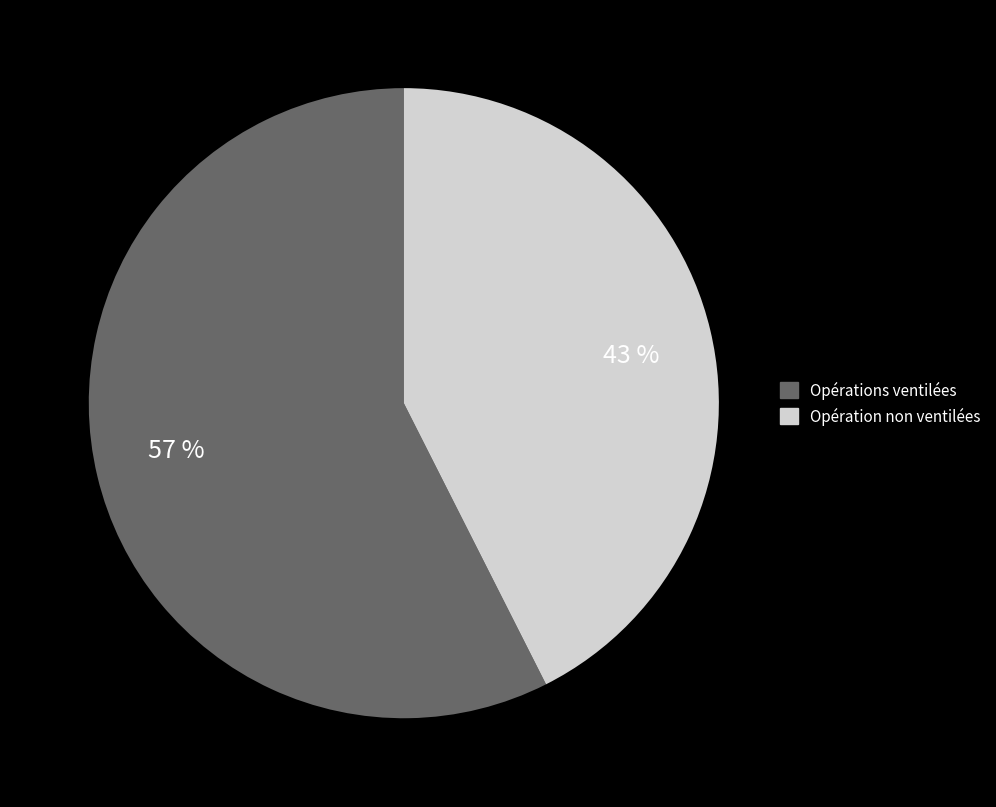

Which slice is the smallest?

Opération non ventilées